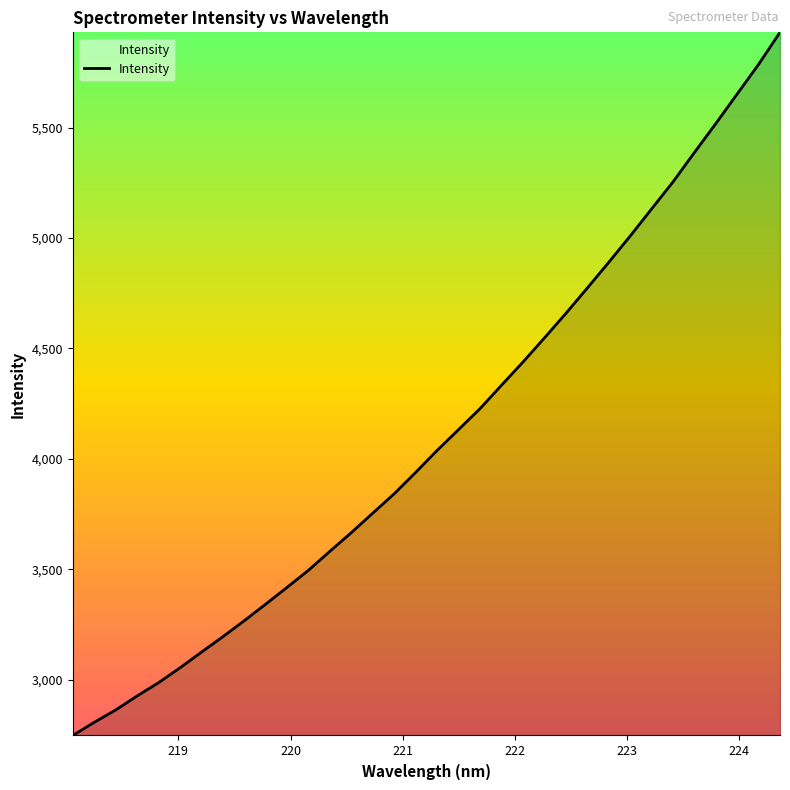

What is the greatest value displayed?

5931.2